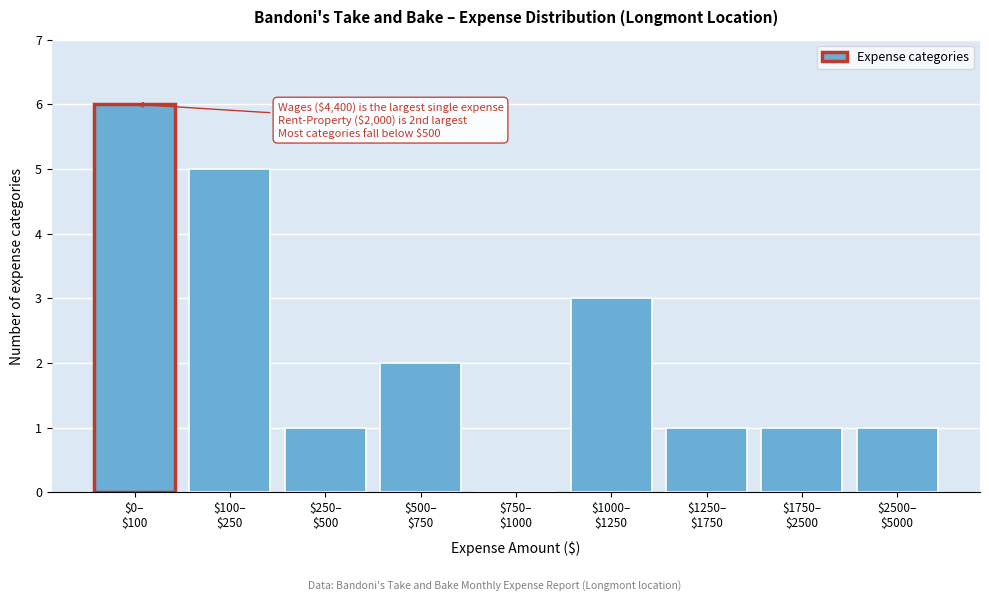

What is the greatest value displayed?

6